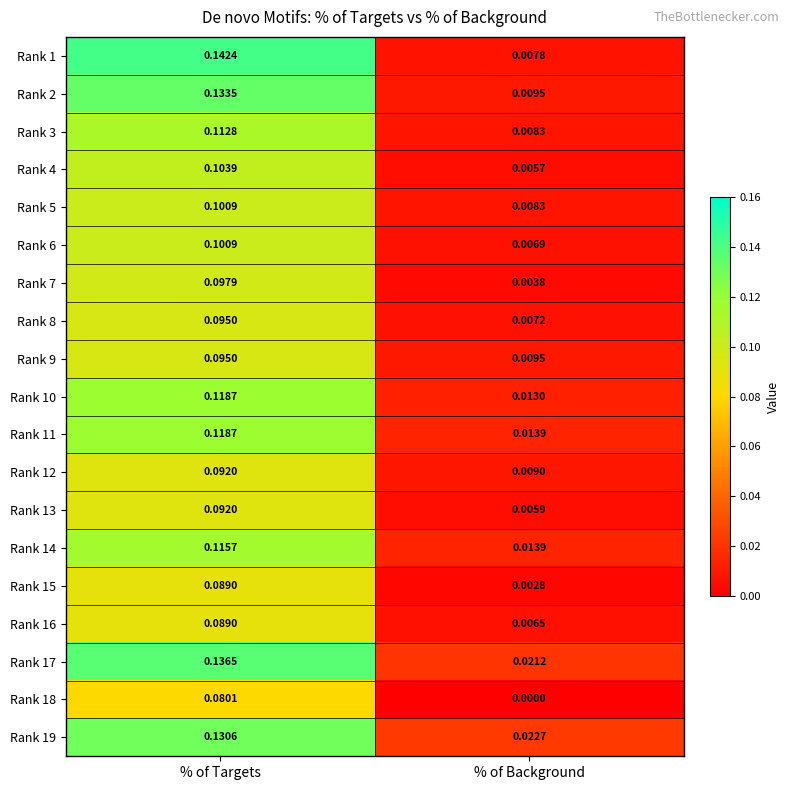

At which category does the chart reach its peak across all series?

% of Targets